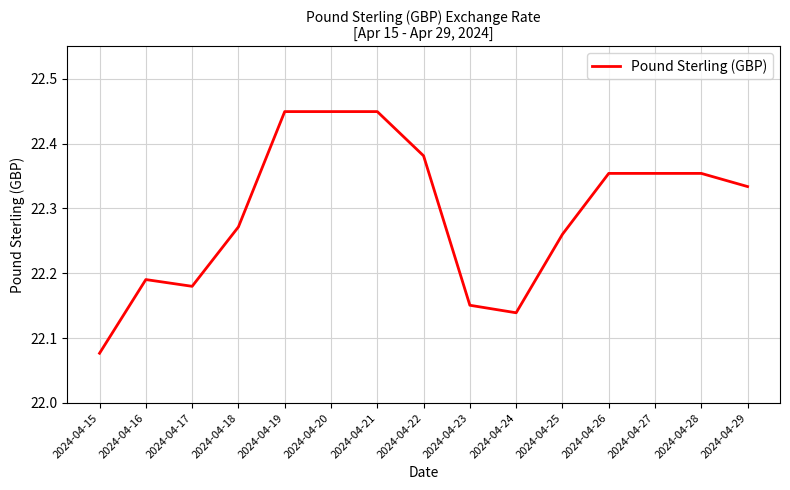

At which category does the data reach its first local valley?

2024-04-17